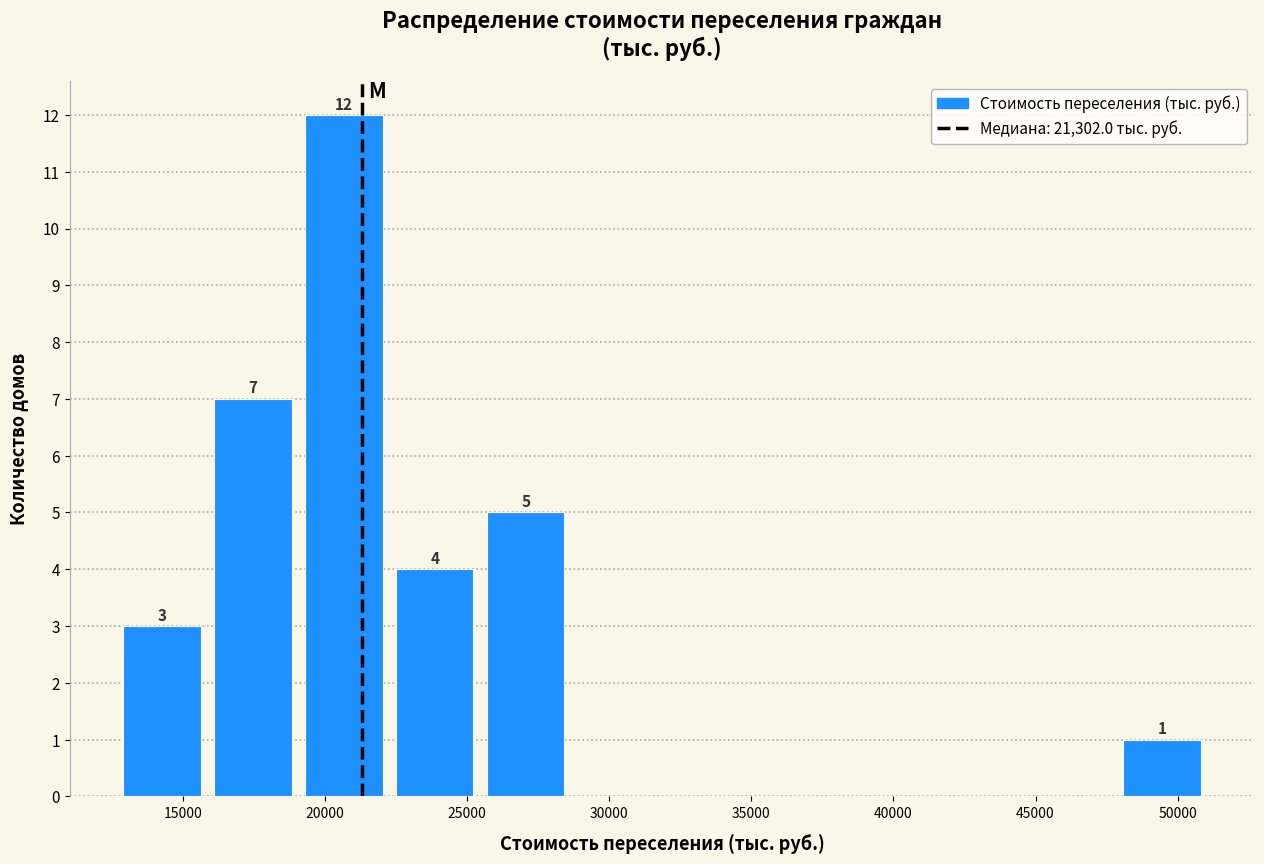

Which range on the x-axis has the tallest bar?

19000 to 22500